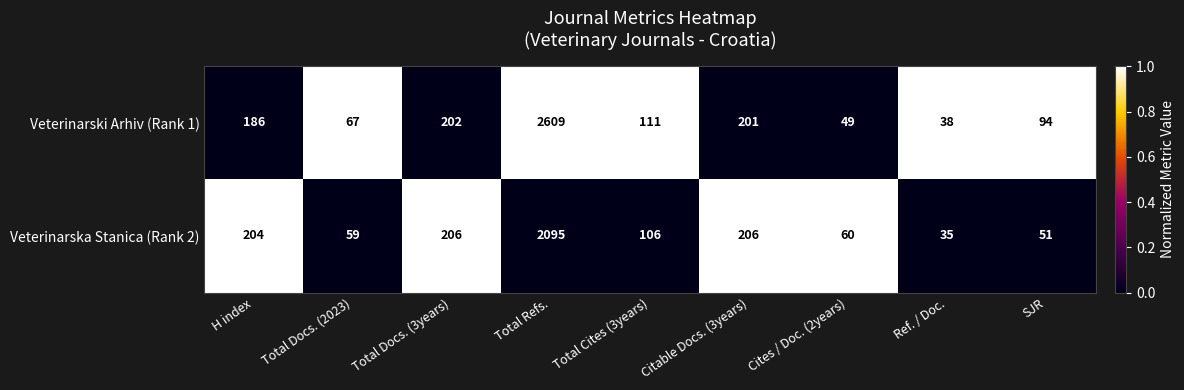

Is it true that Veterinarski Arhiv (Rank 1) equals 38 at Total Docs. (2023)?

False